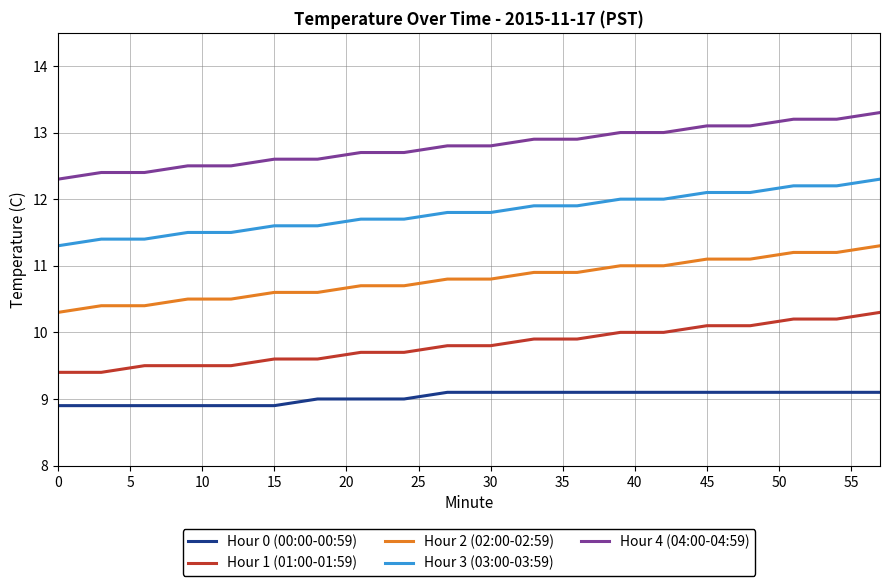

True or false: Hour 0 (00:00-00:59) and Hour 2 (02:00-02:59) cross at least once.

False